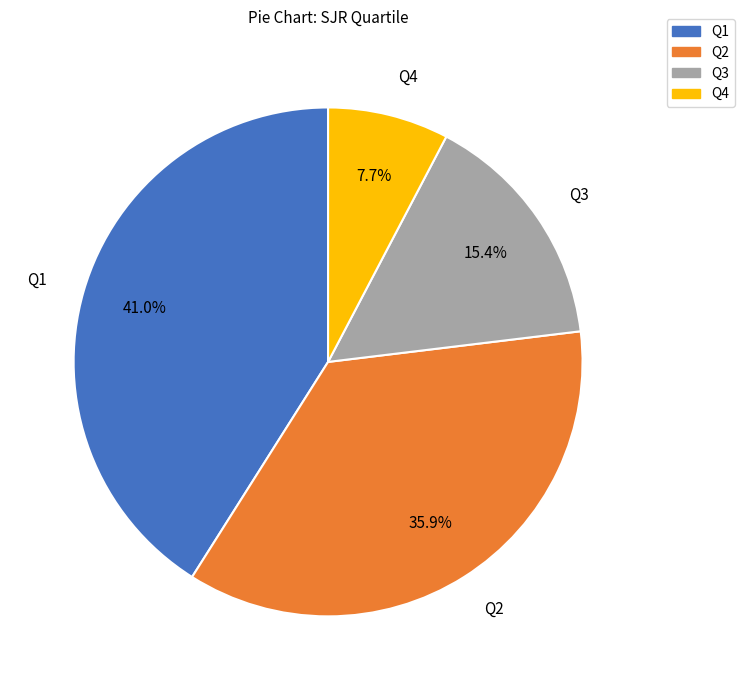

To the nearest percent, what is the difference between the largest and smallest slice percentages?

33%